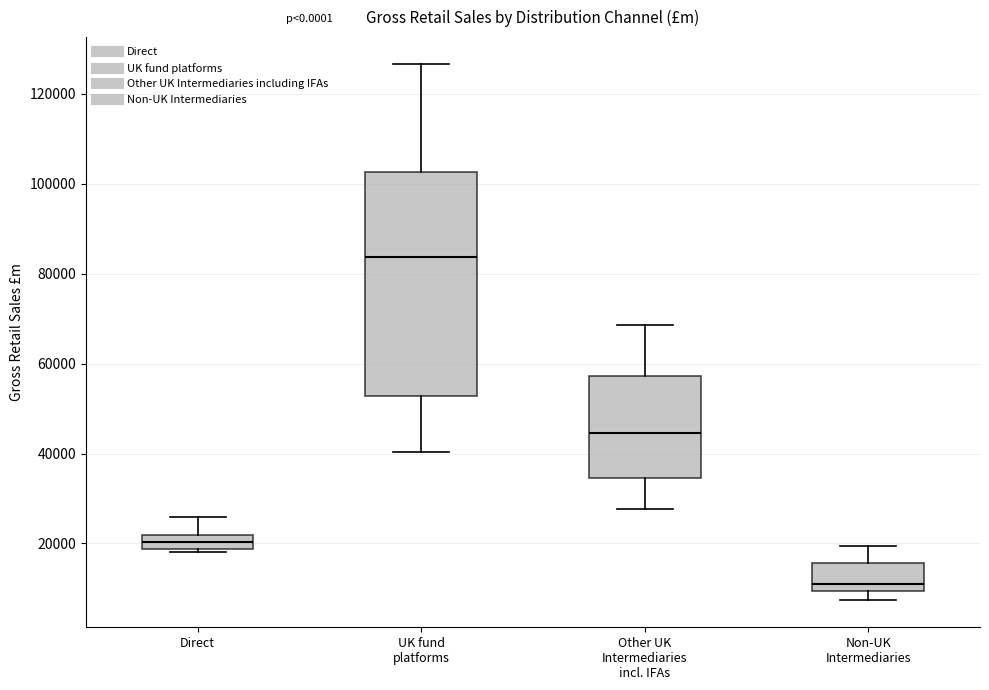

Which box's median line is the highest?

UK fund platforms